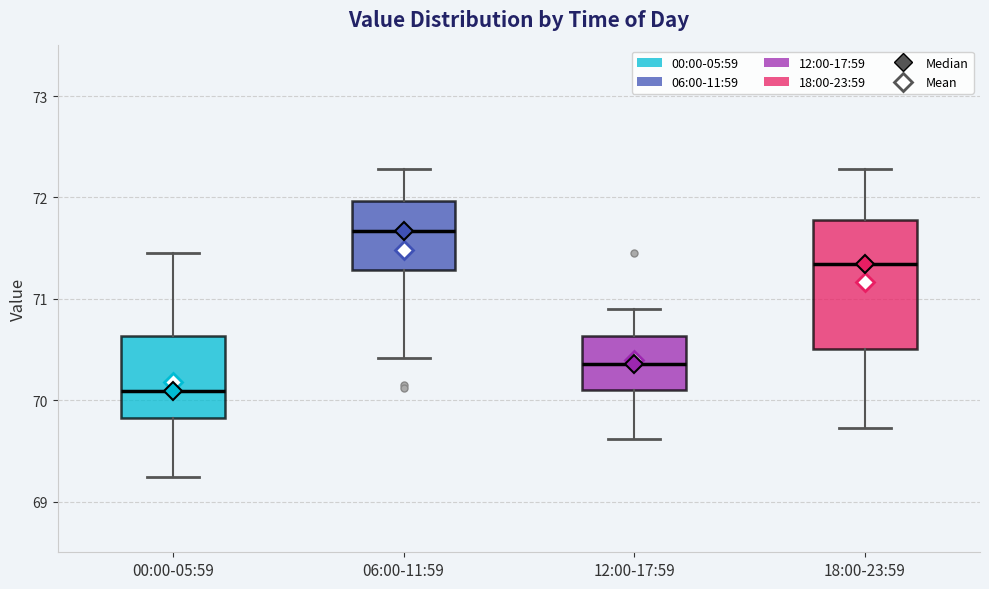

Reading left to right, read every box against the y-axis: the position of its median line, the range the box covers, and the ends of its whiskers. The values are not printed on the chart, so give them approximately, as read against the axis.

00:00-05:59: median 70.1, box 69.8 to 70.6, whiskers 69.2 to 71.5
06:00-11:59: median 71.7, box 71.3 to 72.0, whiskers 70.4 to 72.3
12:00-17:59: median 70.4, box 70.1 to 70.6, whiskers 69.6 to 70.9
18:00-23:59: median 71.3, box 70.5 to 71.8, whiskers 69.7 to 72.3